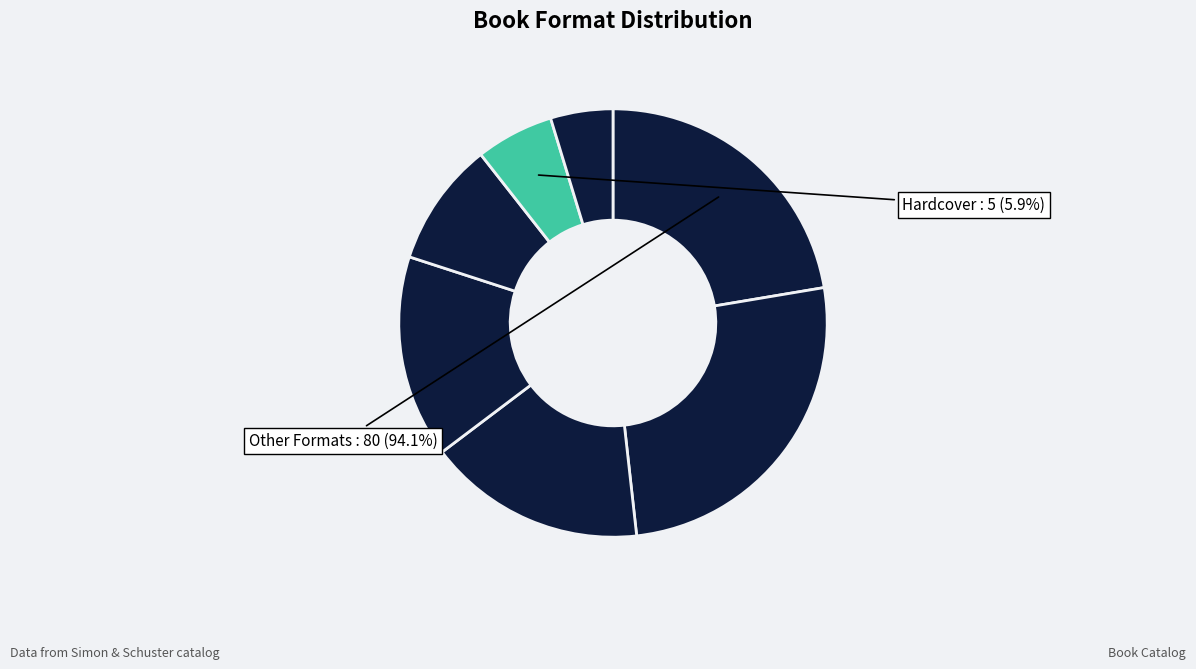

Count the number of slices in the pie.

7